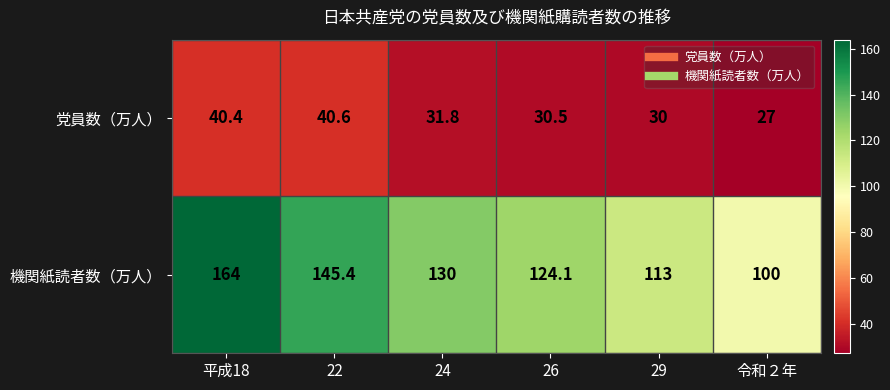

What is the total value across all series at 29?

143.0